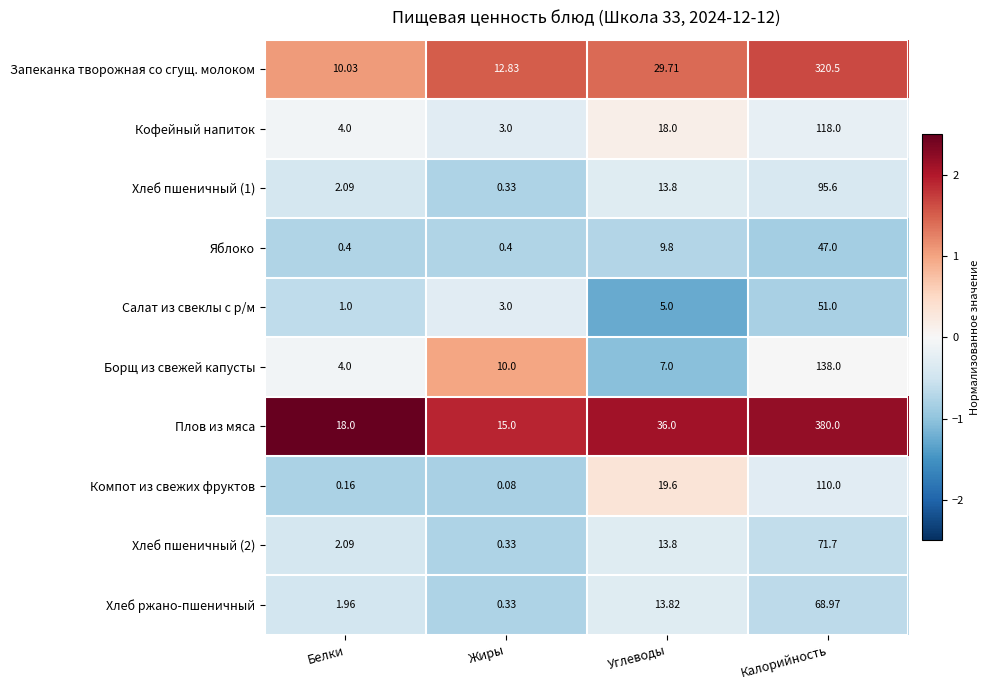

At which category is the sum across all series the highest?

Калорийность